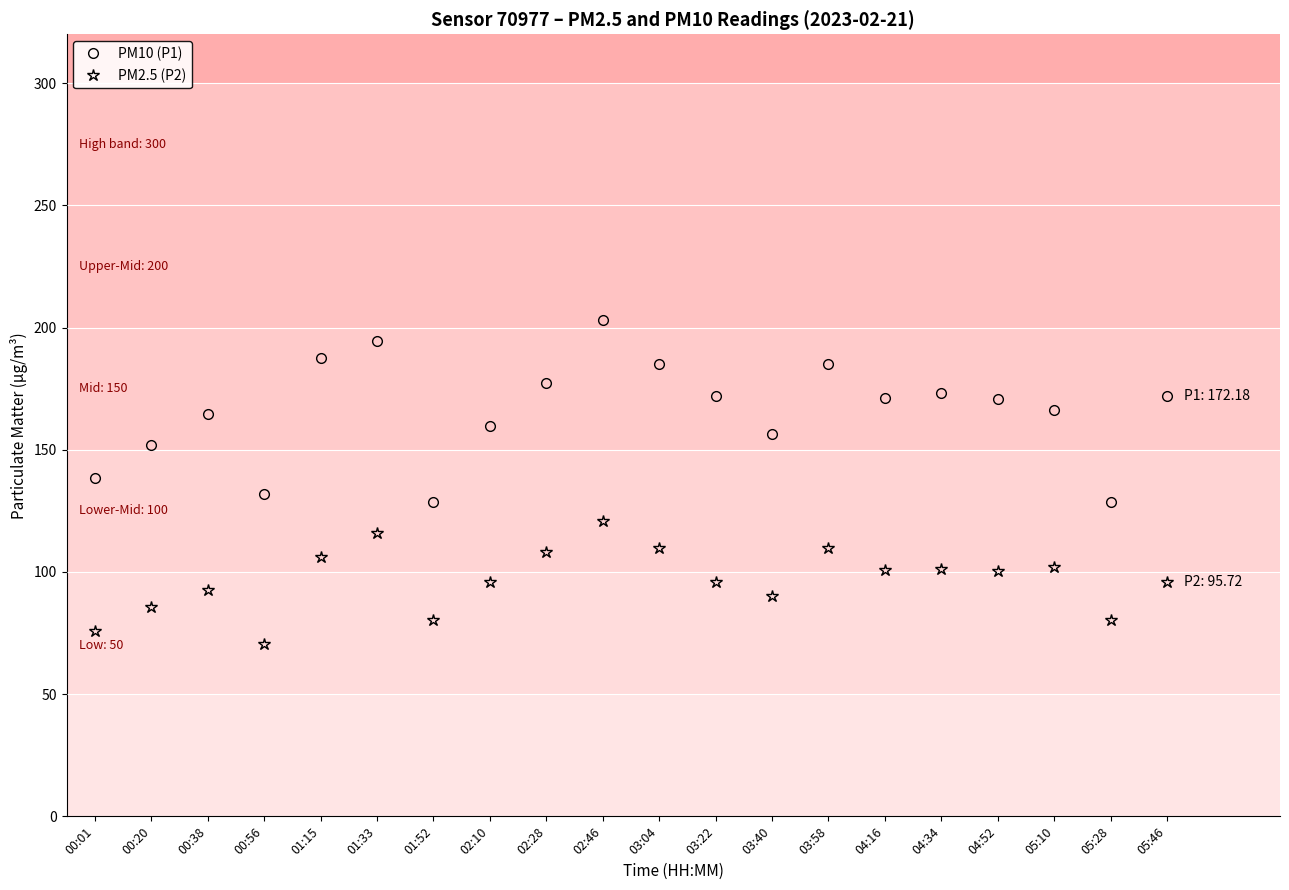

Which series has the widest spread of values?

PM10 (P1)